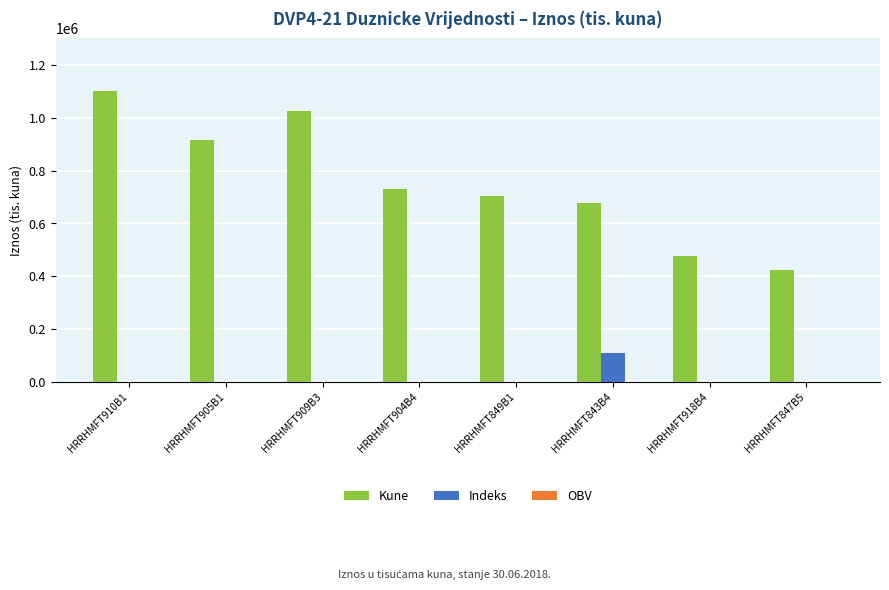

The value of Kune at HRRHMFT843B4 is 677386. True or false?

True